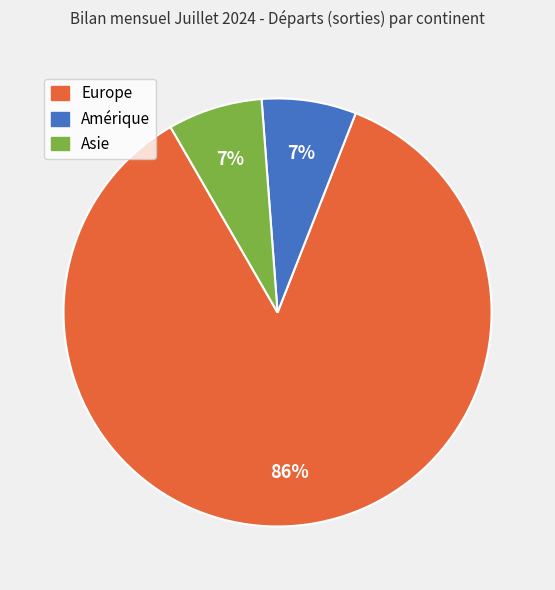

Which has a higher value, Amérique or Europe?

Europe